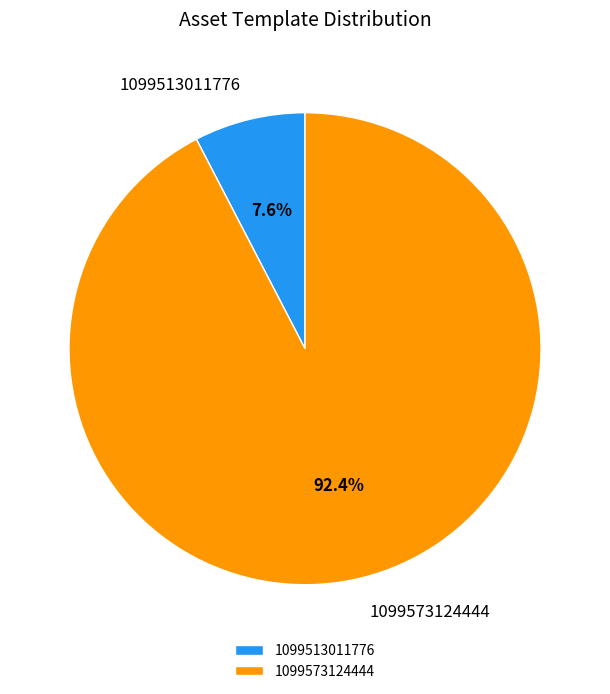

Rank the categories by value from lowest to highest.

1099513011776, 1099573124444